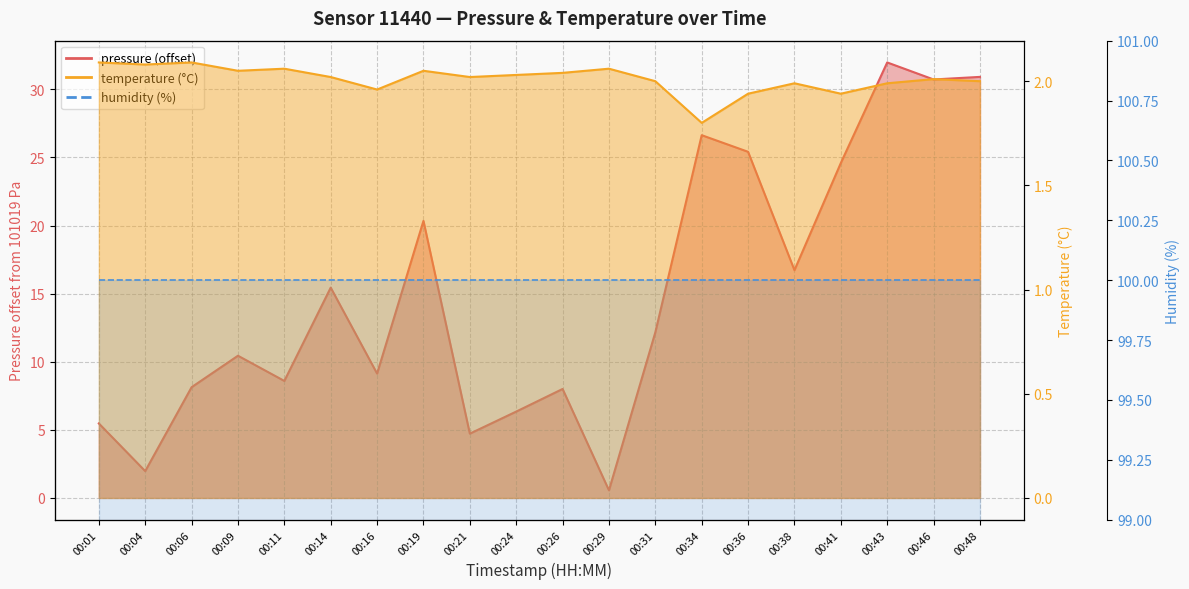

How many values in the pressure series exceed 12?

10